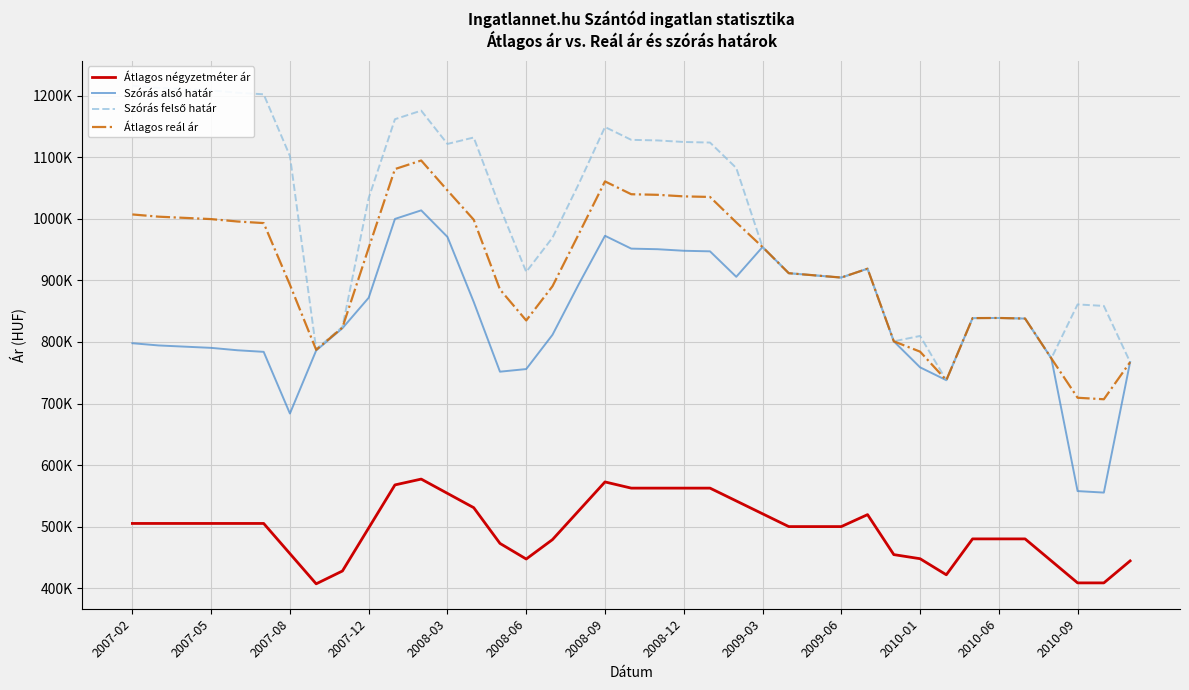

True or false: Átlagos négyzetméter ár and Szórás alsó határ cross at least once.

False